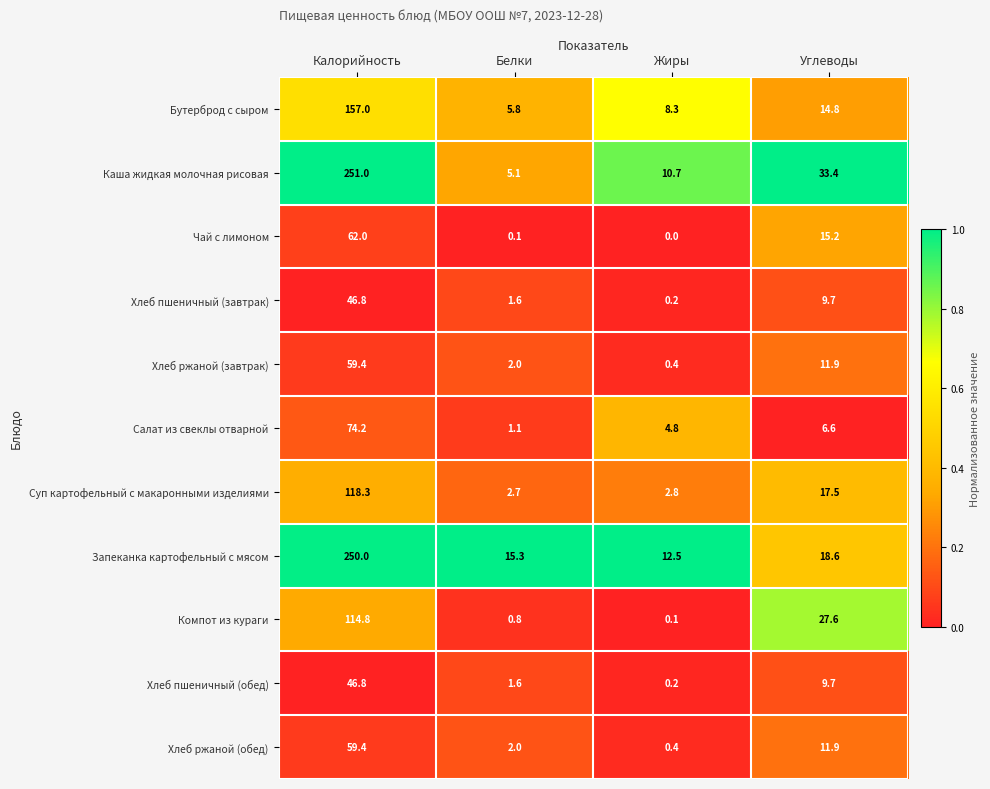

The value of Запеканка картофельный с мясом at Жиры is 3.3. True or false?

False